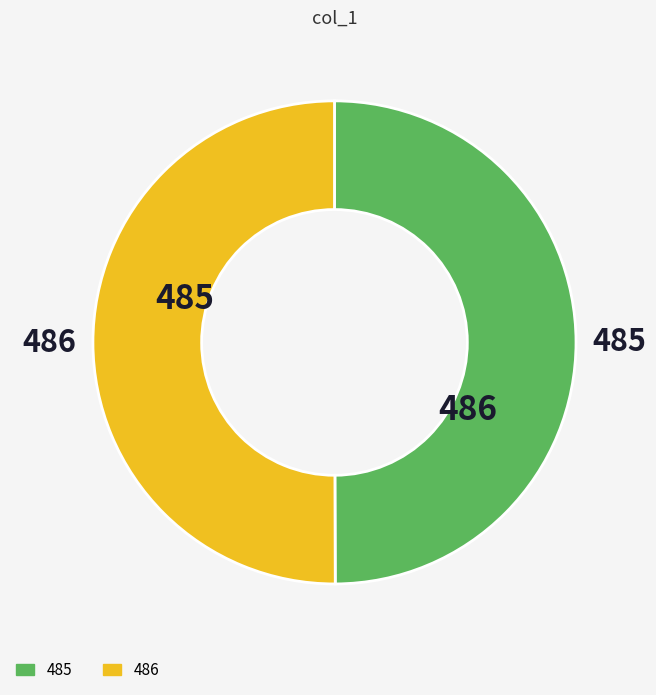

Approximately how many times larger is the value at 485 compared to 486?

1.0